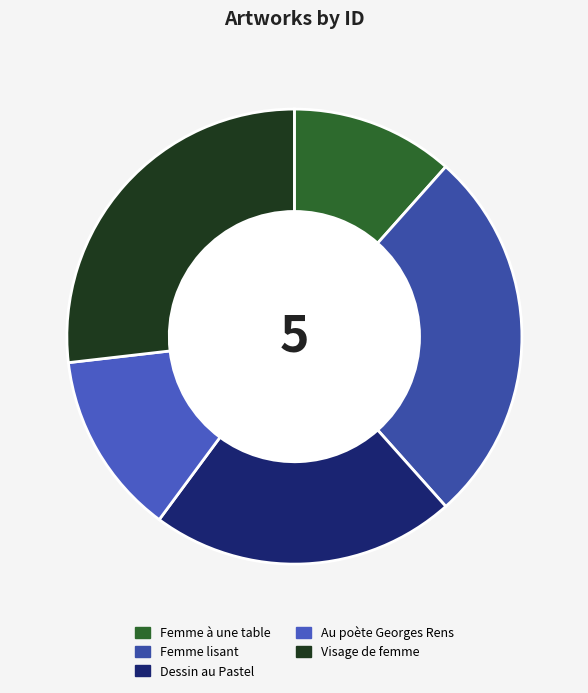

Does any single category account for the majority?

No